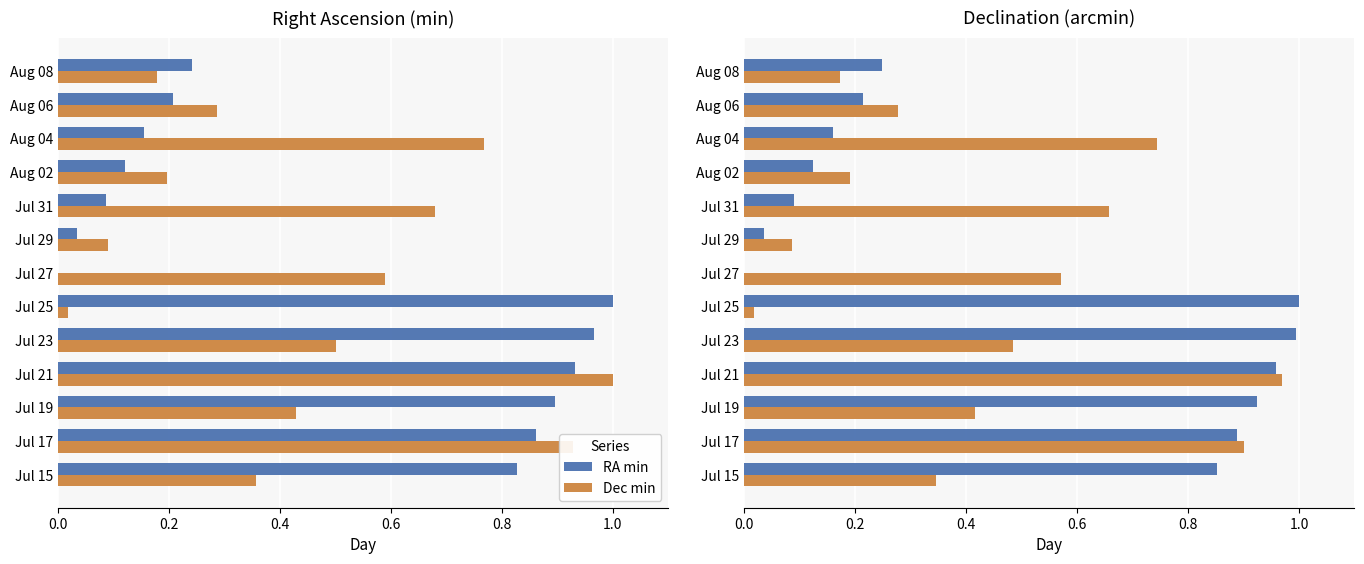

Are the bars grouped side by side (vs. stacked)?

Yes